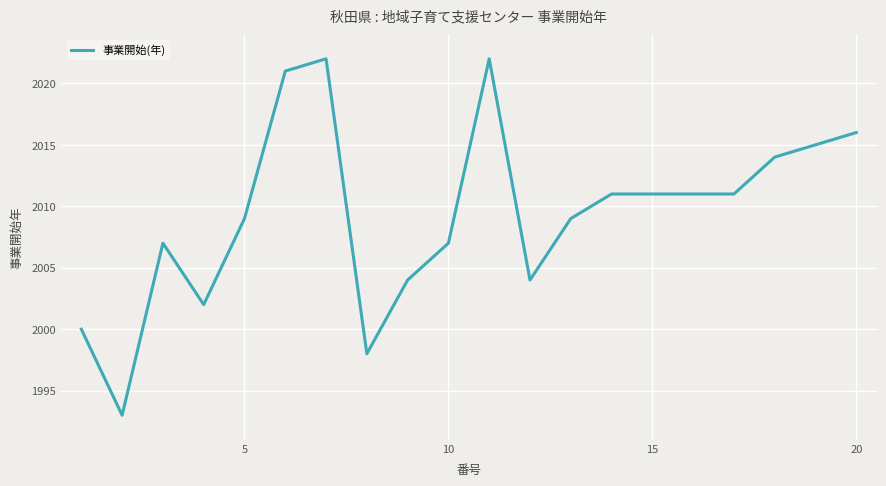

What is the maximum value shown in the chart?

2022